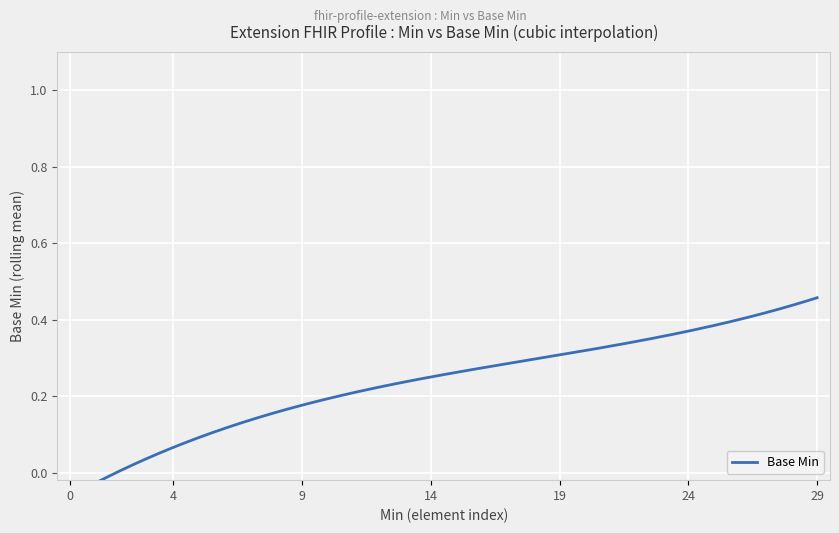

How many positive values are there?

14